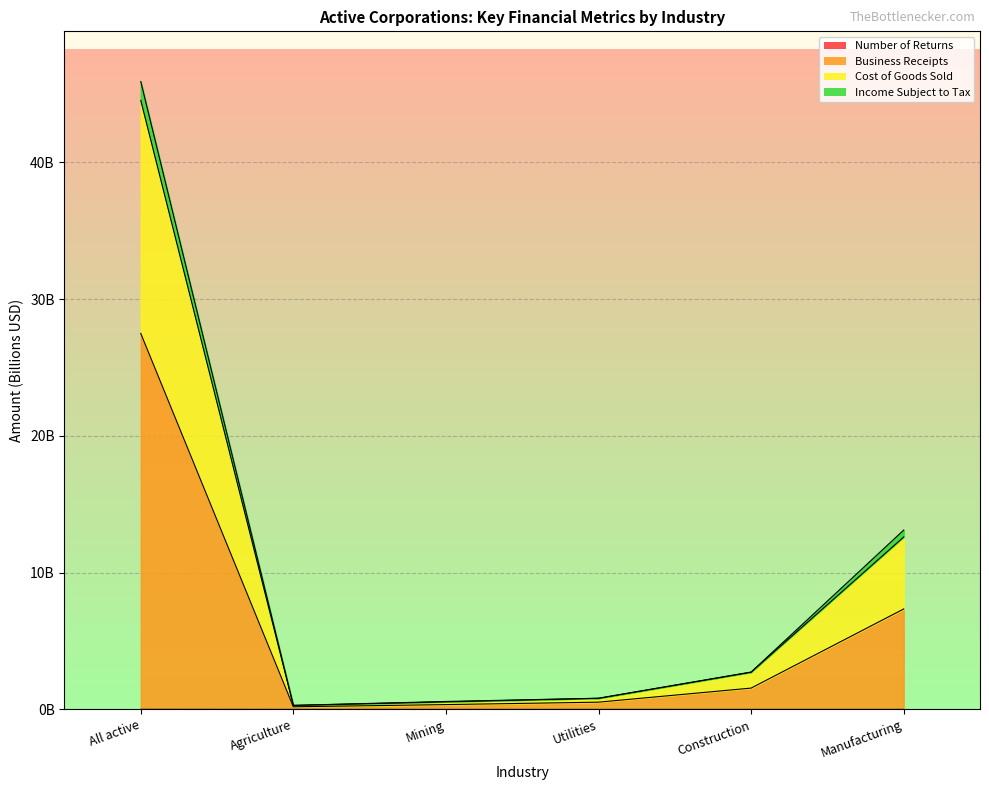

Which series changed the most between Agriculture and Mining?

Cost of Goods Sold